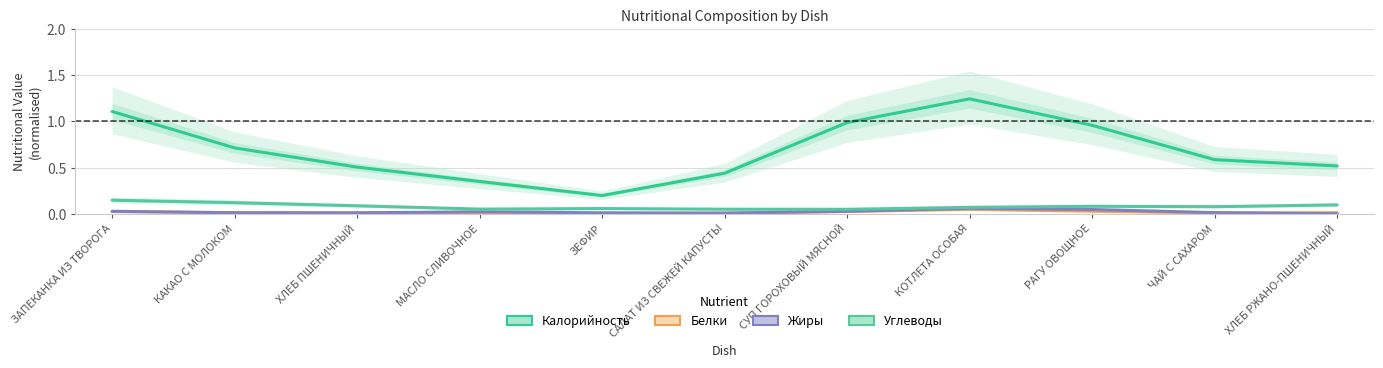

At which label is Белки closest to 0?

ЗЕФИР